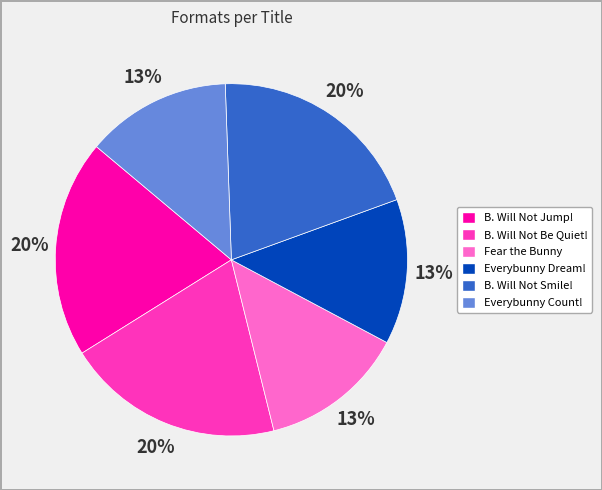

What percentage is the Fear the Bunny slice, to the nearest percent?

13%